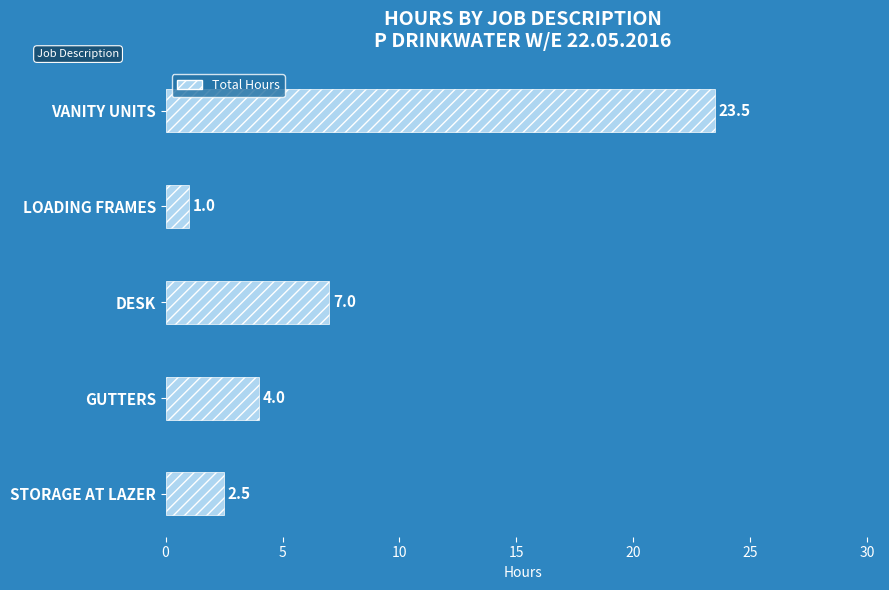

The chart shows a value of 14.9 at VANITY UNITS. True or false?

False